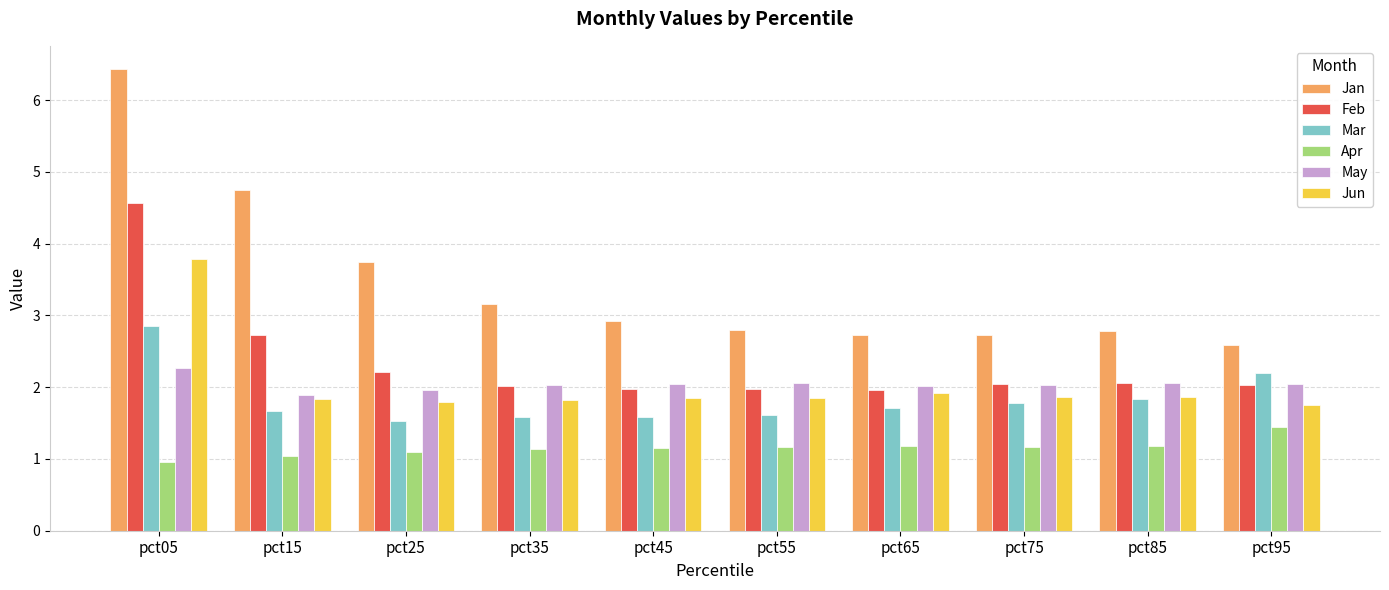

Which series changed the most between pct15 and pct45?

Jan